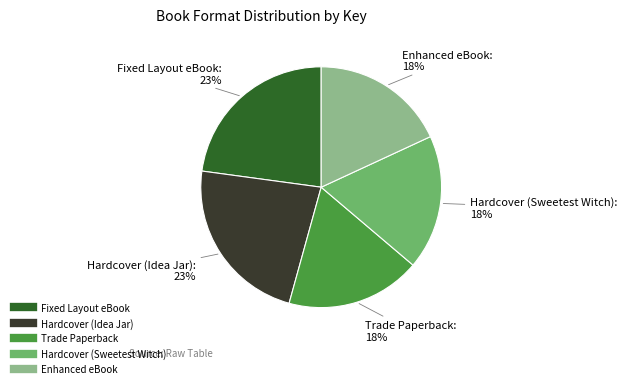

To the nearest percent, what is the combined percentage of Hardcover (Idea Jar) and Hardcover (Sweetest Witch)?

41%